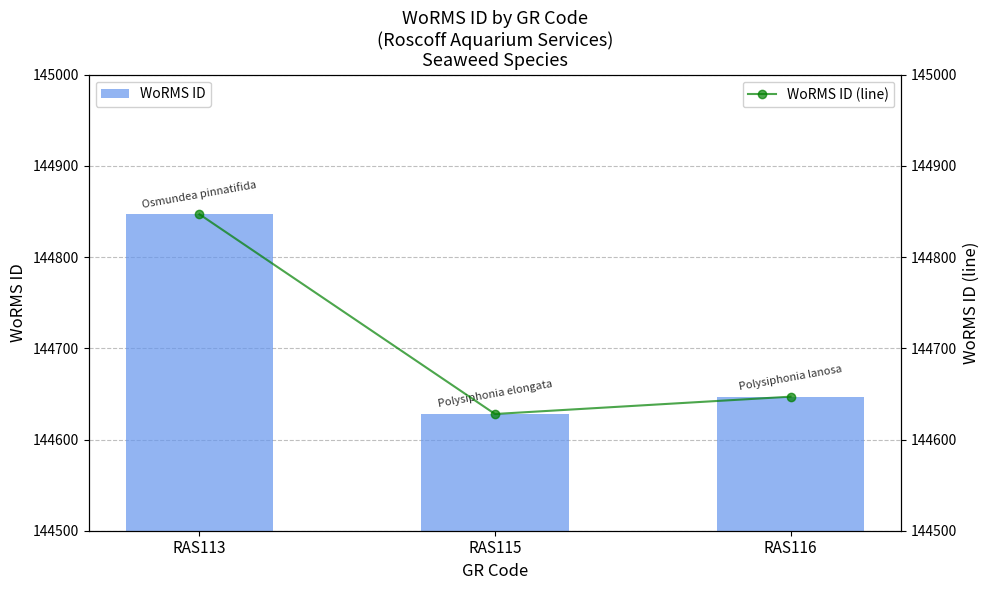

The WoRMS ID (line) series shows 233482 at RAS116. True or false?

False